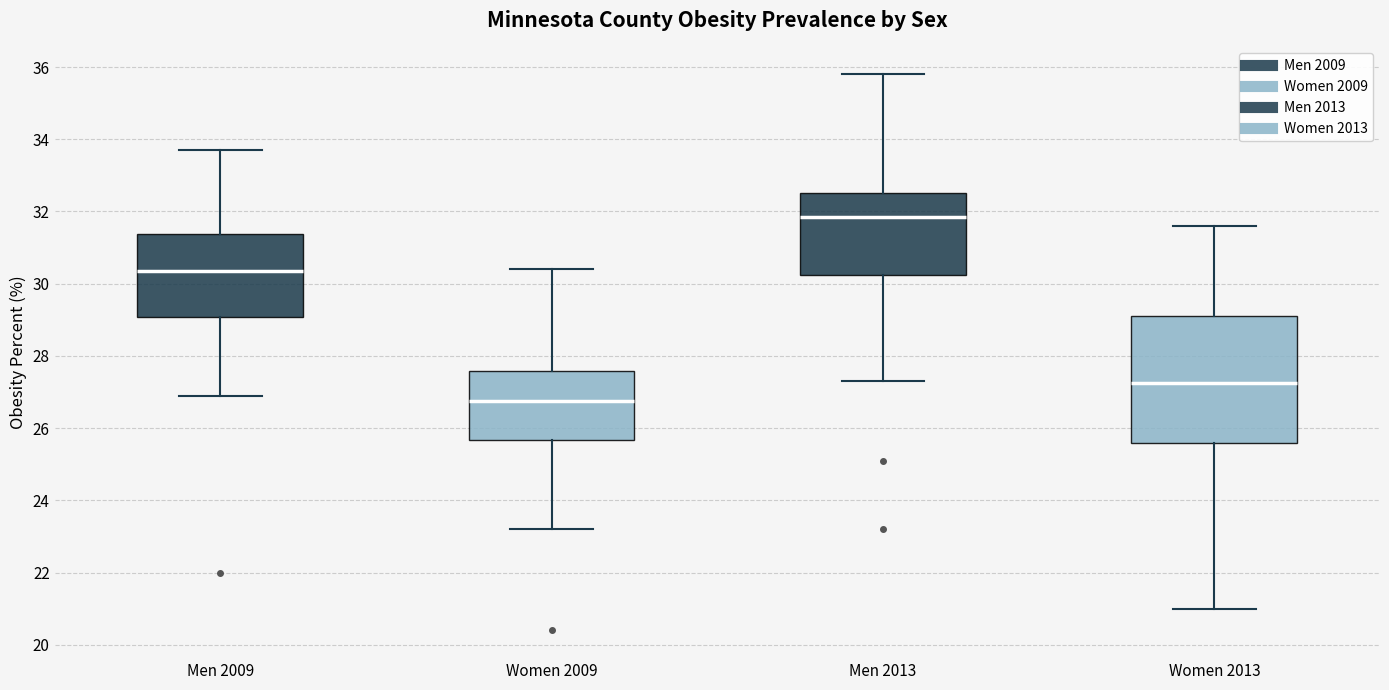

Where is the lower edge of the box for Men 2009 on the y-axis? The values are not printed on the chart, so give them approximately, as read against the axis.

29.0